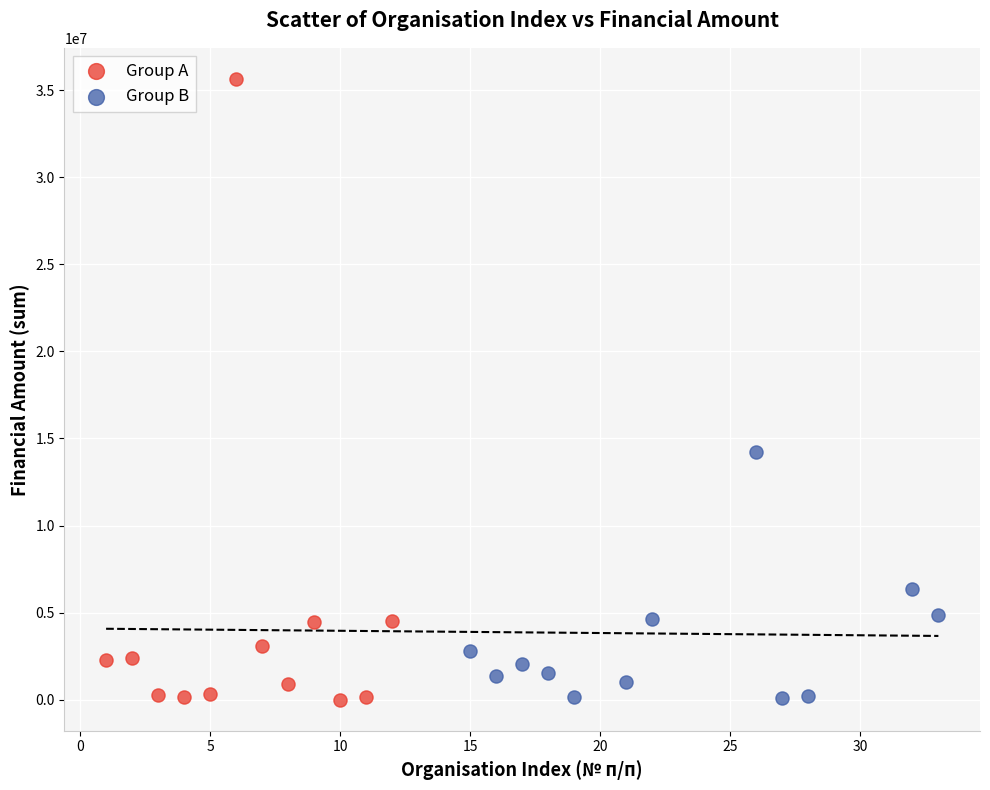

What are all the series names shown in the legend?

Group A, Group B